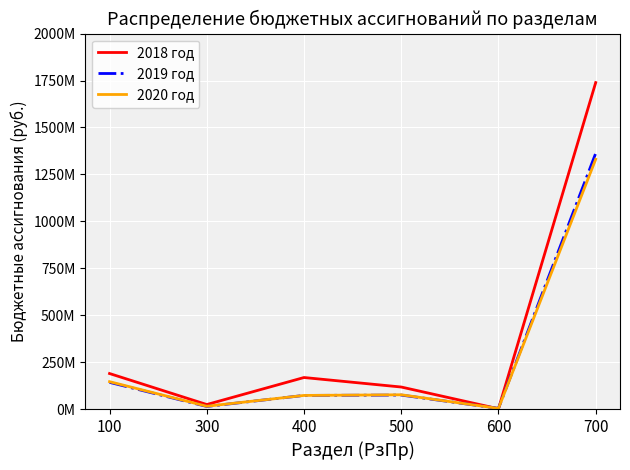

Which series changed the most between 100 and 700?

2018 год